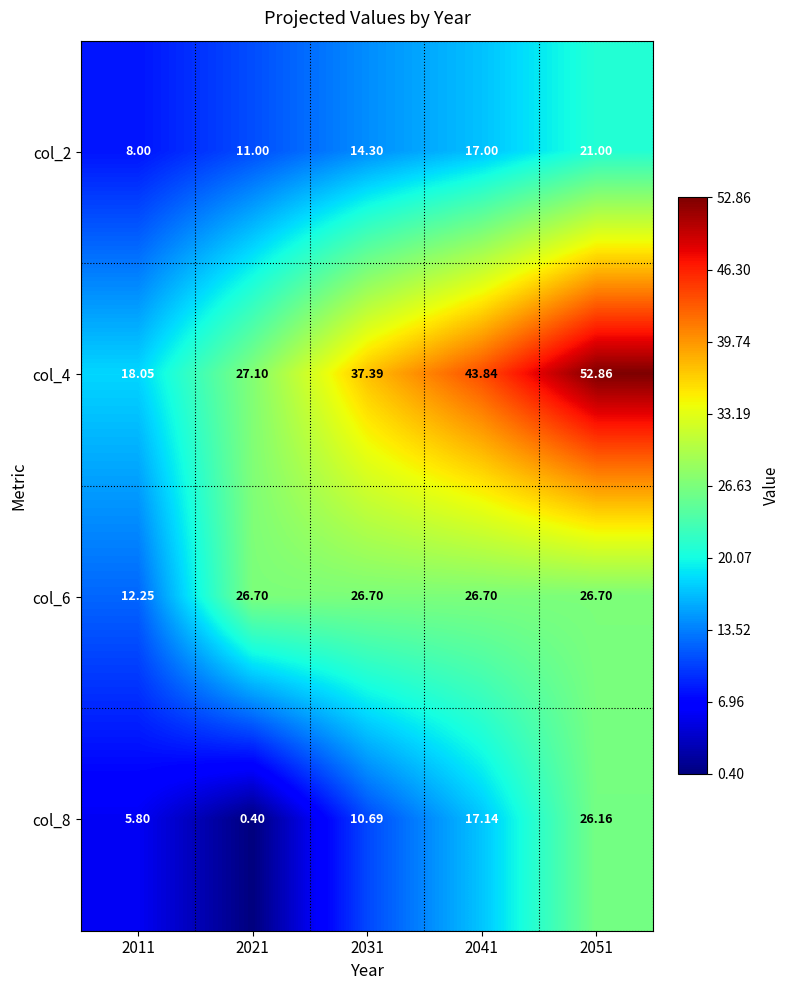

Is the value of col_8 at 2021 greater than the value of col_4 at 2021?

No